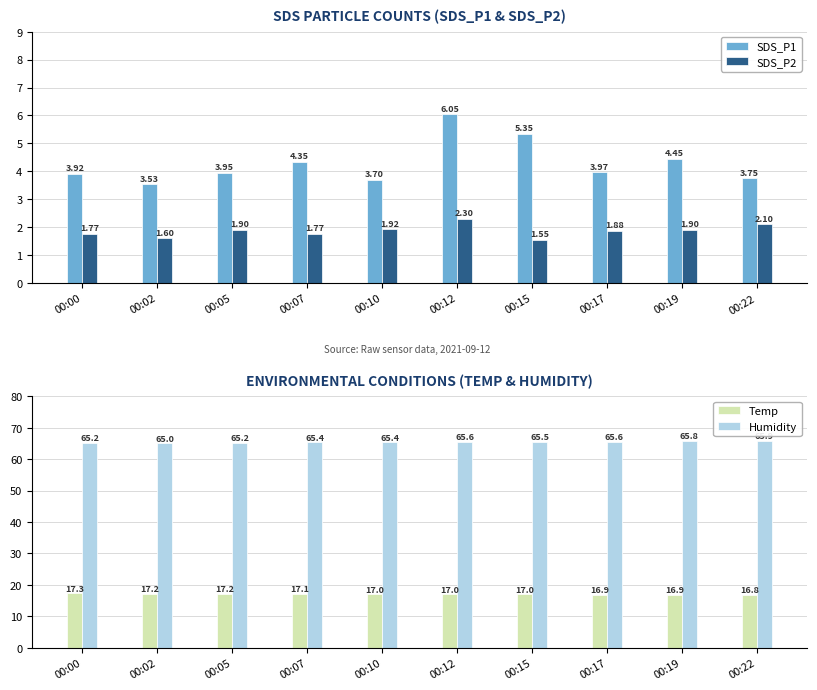

What is the sum of the SDS_P2 values at 00:00 and 00:12?

4.1